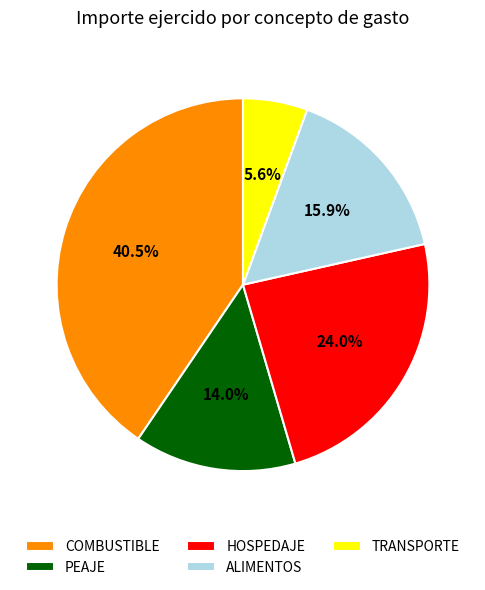

Which slice is the largest?

COMBUSTIBLE